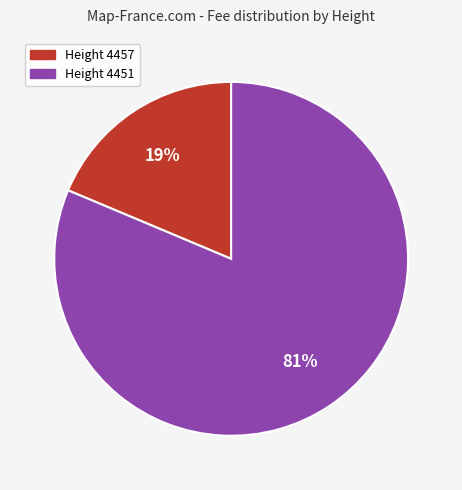

How many slices are in this pie chart?

2